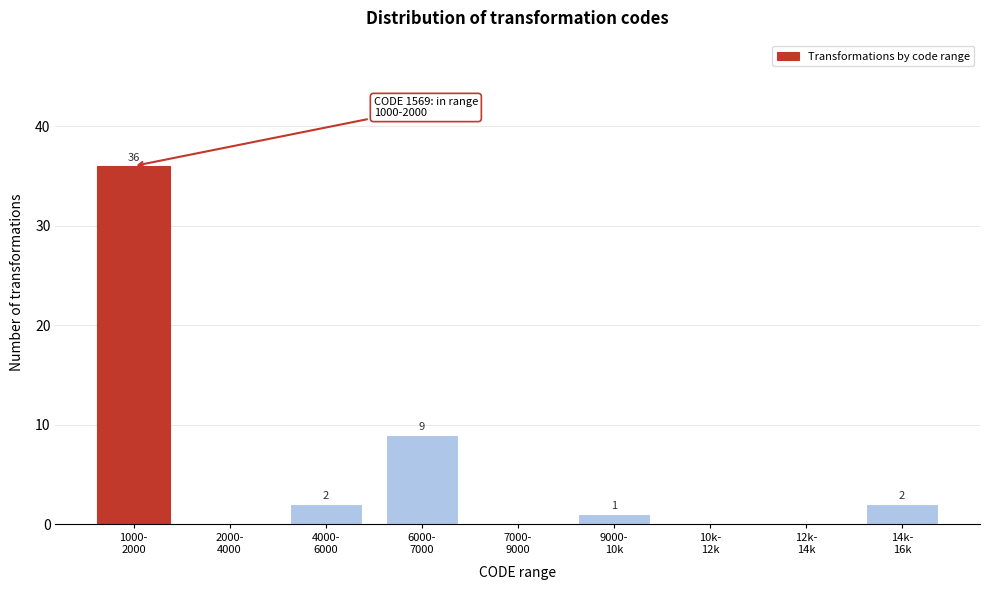

What is the sum of all values?

50